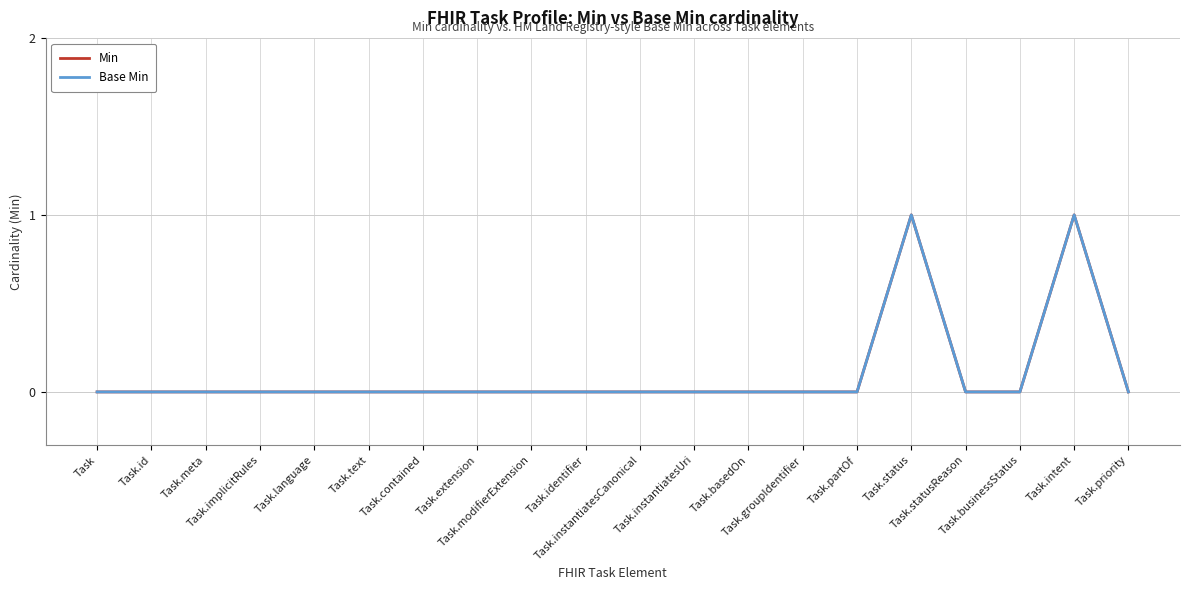

Reading left to right, list all the values displayed in this chart.

Min: Task=0	Task.id=0	Task.meta=0	Task.implicitRules=0	Task.language=0	Task.text=0	Task.contained=0	Task.extension=0	Task.modifierExtension=0	Task.identifier=0	Task.instantiatesCanonical=0	Task.instantiatesUri=0	Task.basedOn=0	Task.groupIdentifier=0	Task.partOf=0	Task.status=1	Task.statusReason=0	Task.businessStatus=0	Task.intent=1	Task.priority=0
Base Min: Task=0	Task.id=0	Task.meta=0	Task.implicitRules=0	Task.language=0	Task.text=0	Task.contained=0	Task.extension=0	Task.modifierExtension=0	Task.identifier=0	Task.instantiatesCanonical=0	Task.instantiatesUri=0	Task.basedOn=0	Task.groupIdentifier=0	Task.partOf=0	Task.status=1	Task.statusReason=0	Task.businessStatus=0	Task.intent=1	Task.priority=0